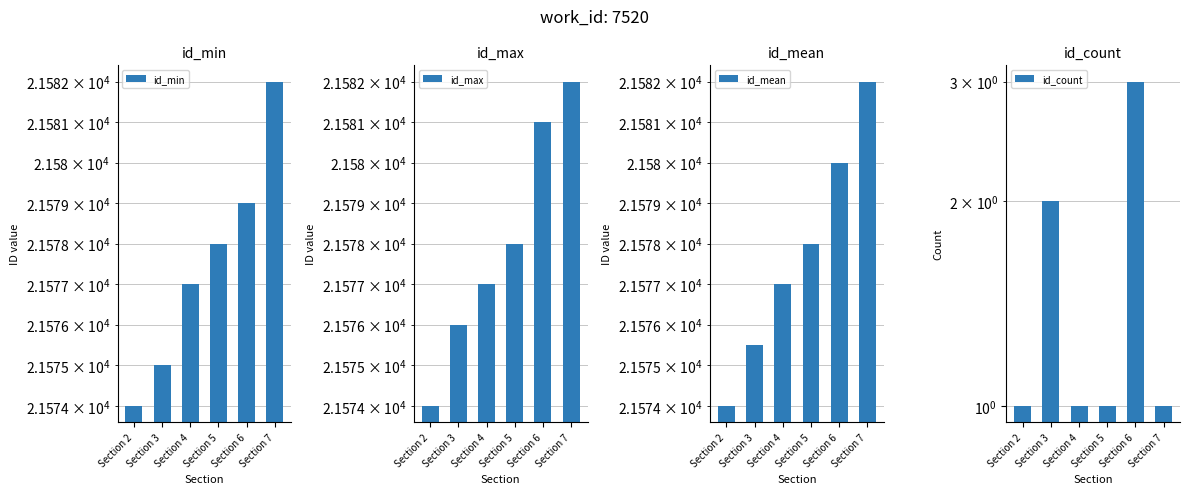

Which series has the widest spread of values?

id_min